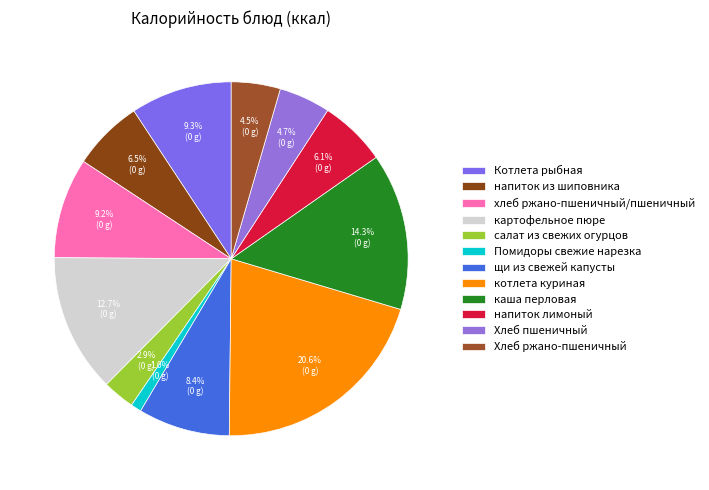

The салат из свежих огурцов slice represents 3% of the pie. True or false?

True